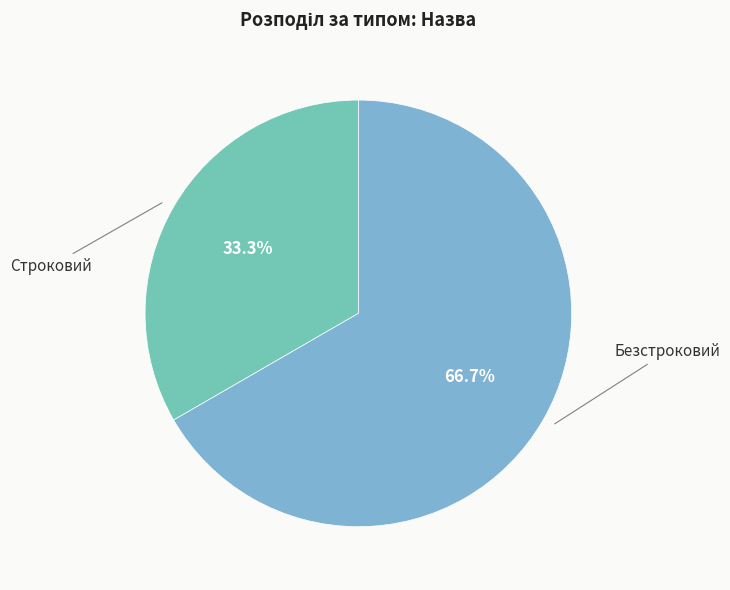

Count the number of slices in the pie.

2